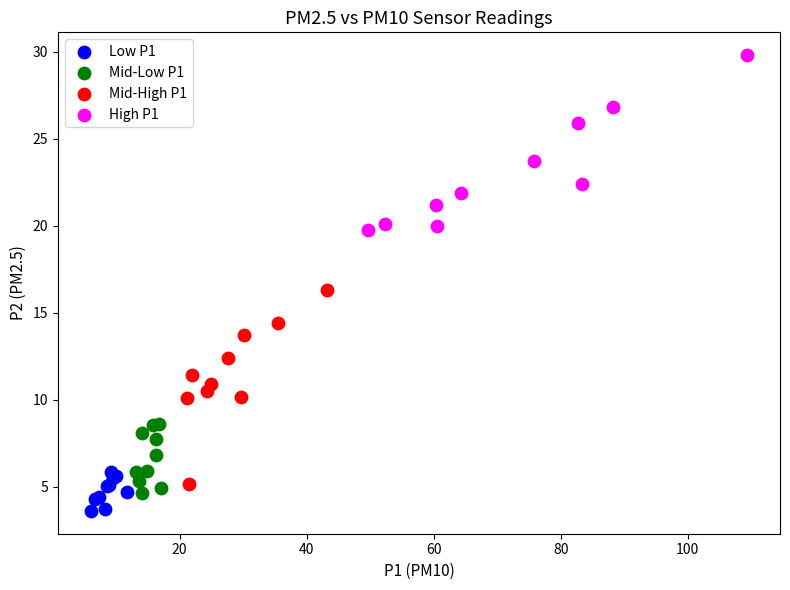

Which series contains the highest Y value?

High P1